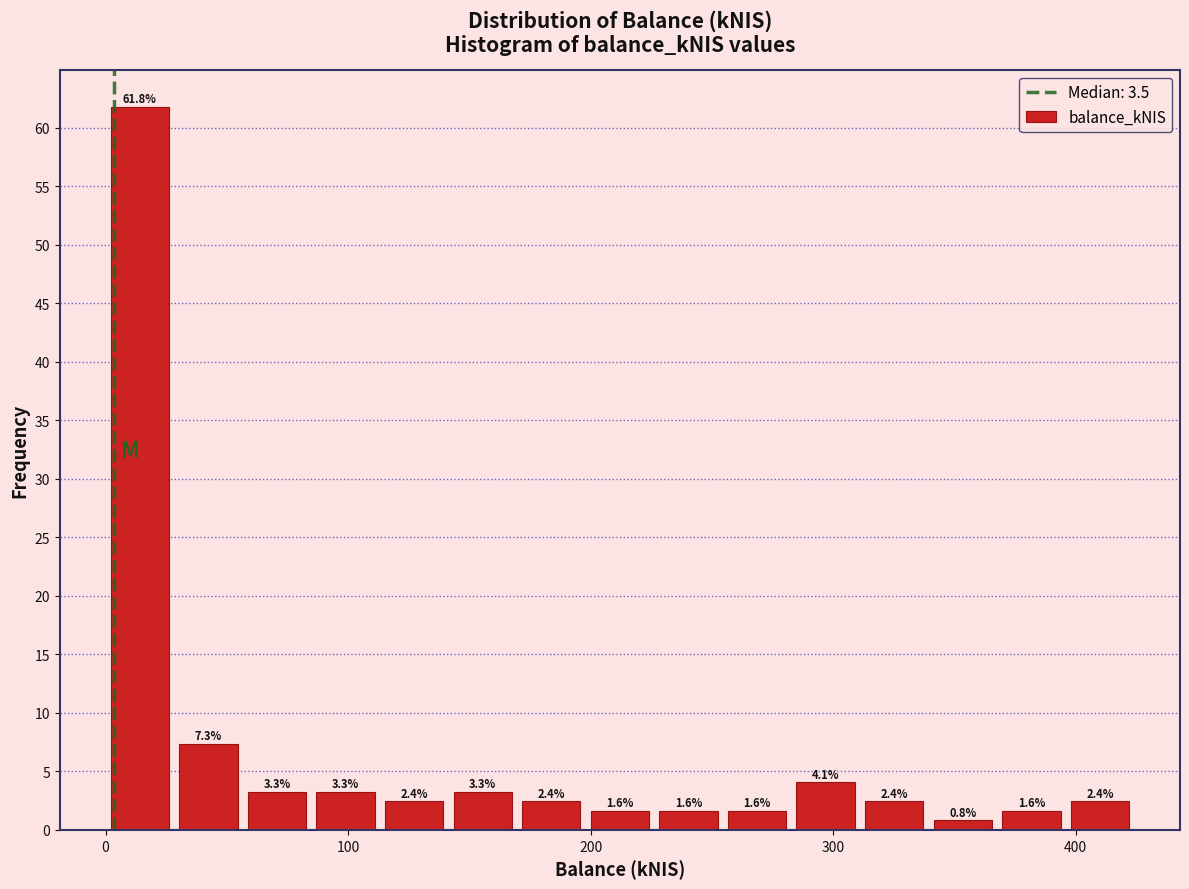

Around what value on the x-axis is the tallest bar? Give the approximate position of its centre, as read against the axis.

10